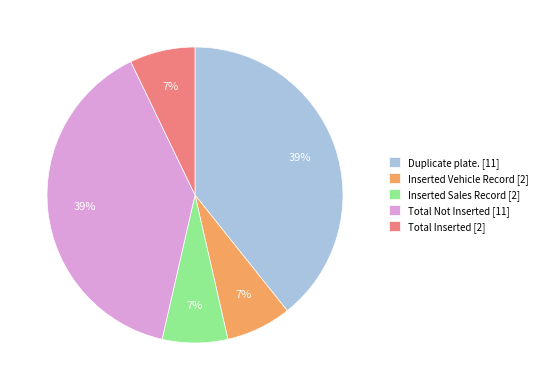

Is it true that Duplicate plate. is 39% of the pie?

True